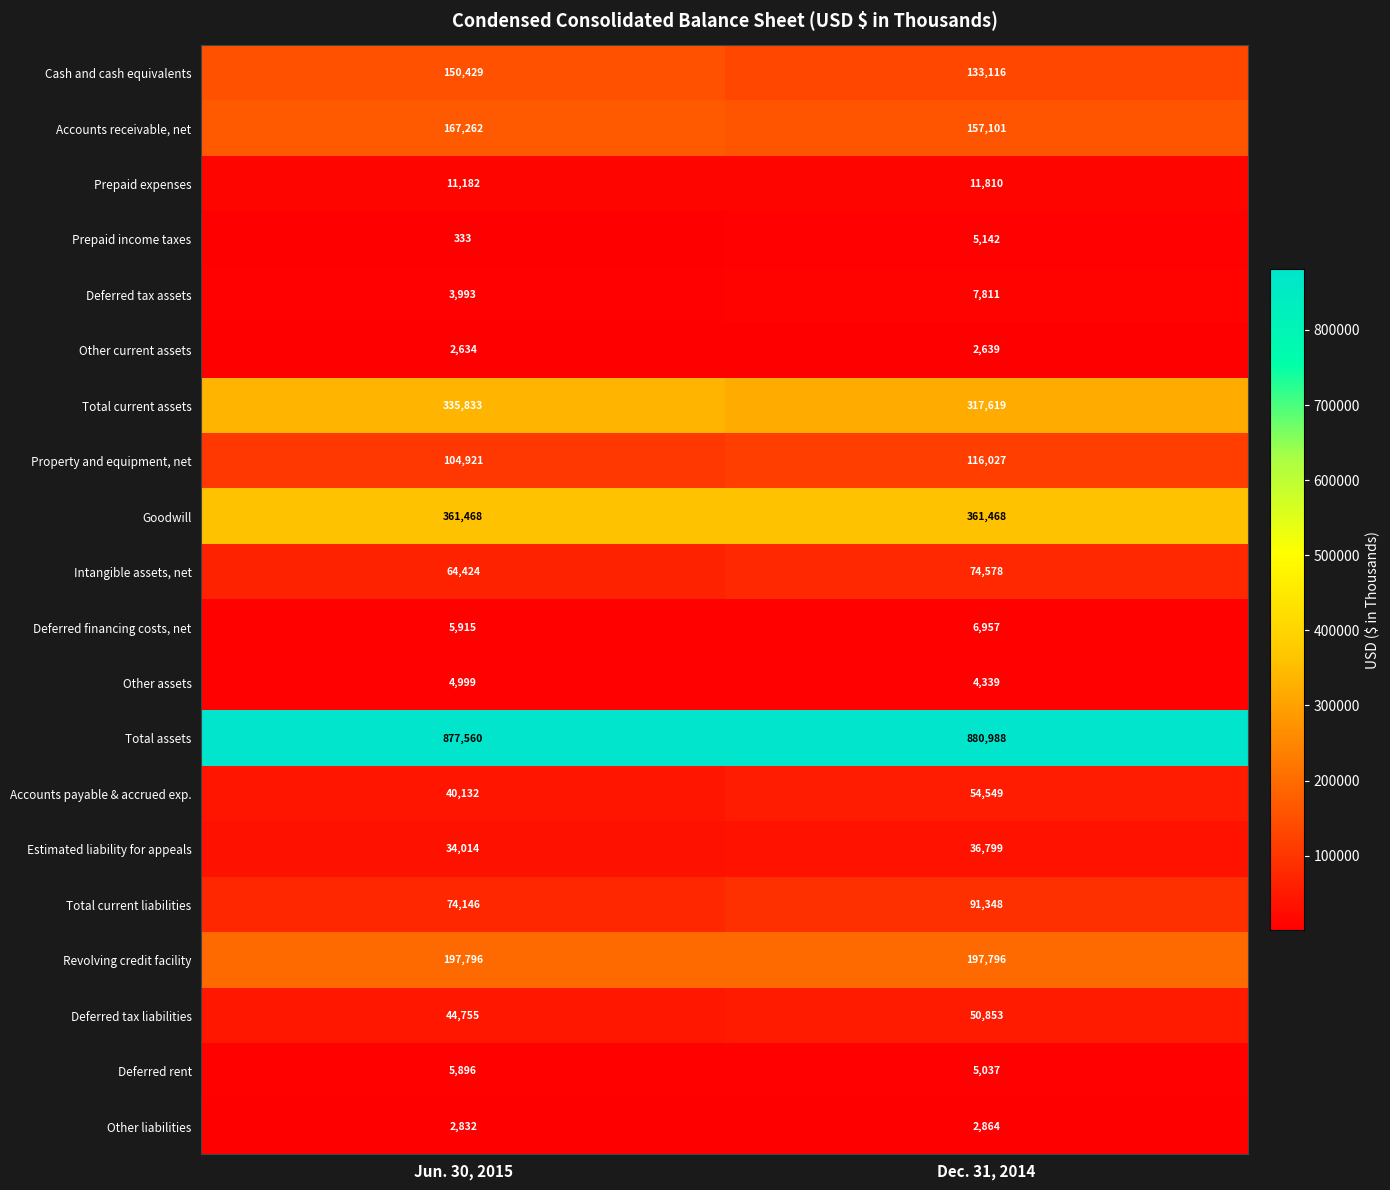

Which series has the largest range (max minus min)?

Total current assets